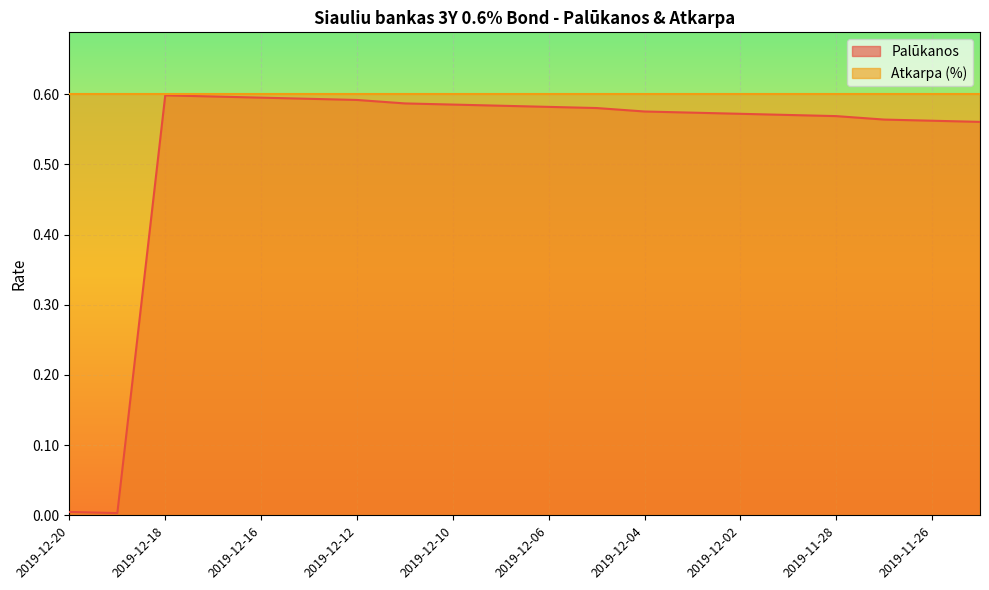

Read the value at 2019-12-16.

0.6